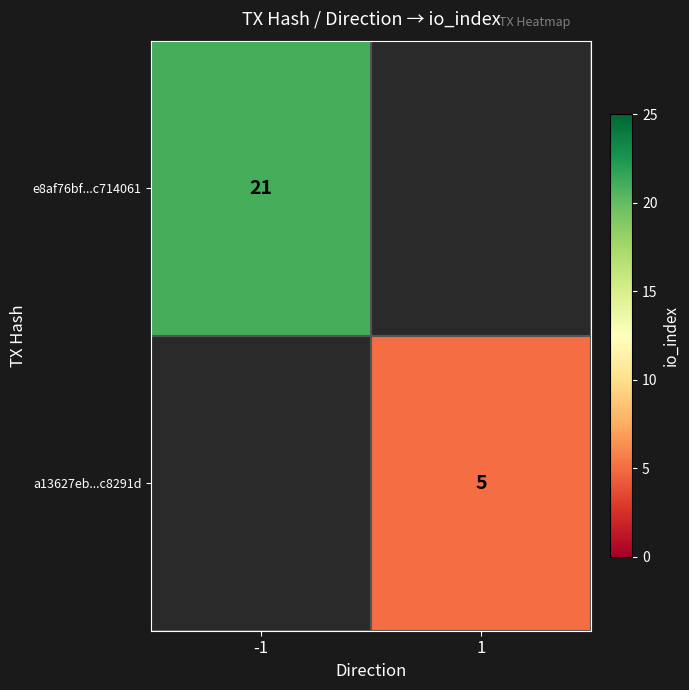

The e8af76bf...c714061 series shows 8 at -1. True or false?

False